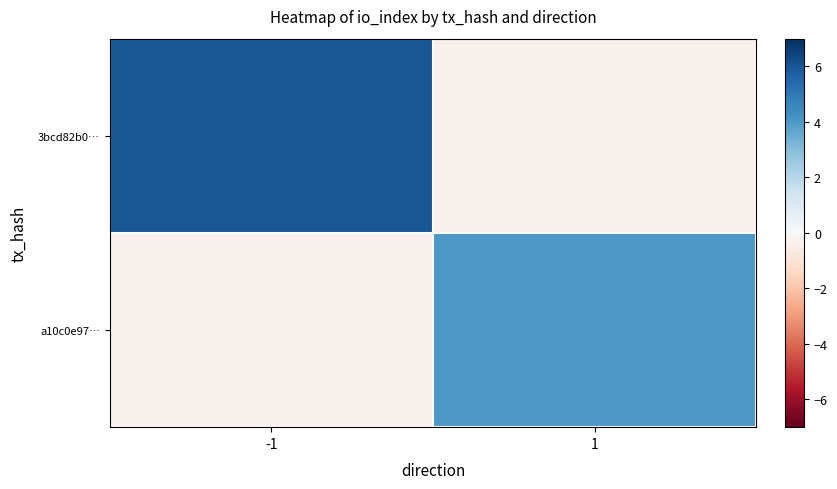

How many positive values does the a10c0e97… series have?

1